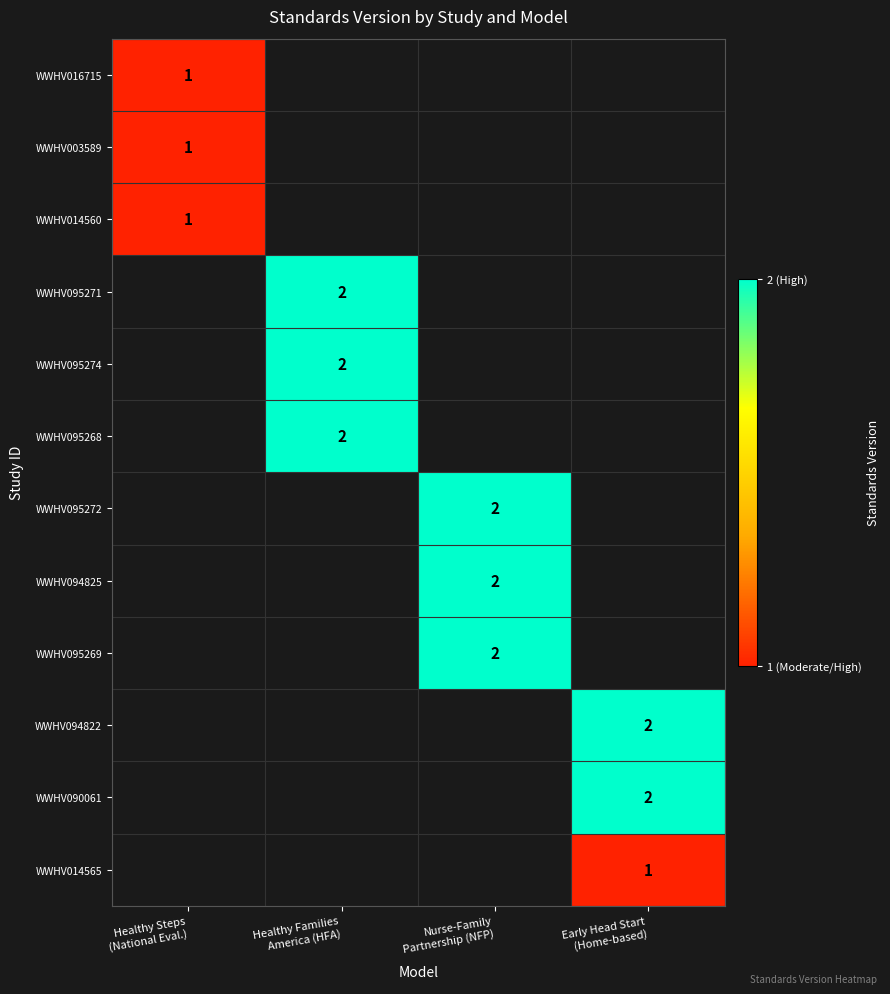

What is the maximum value shown in the chart?

2.0